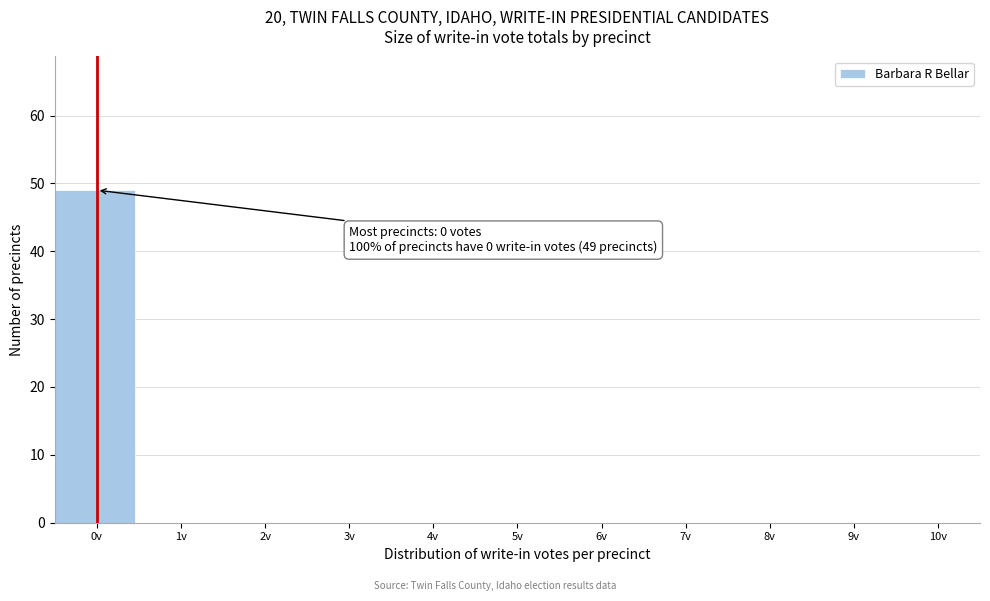

Reading left to right, what are all the values shown in this chart?

0v=49	1v=0	2v=0	3v=0	4v=0	5v=0	6v=0	7v=0	8v=0	9v=0	10v=0